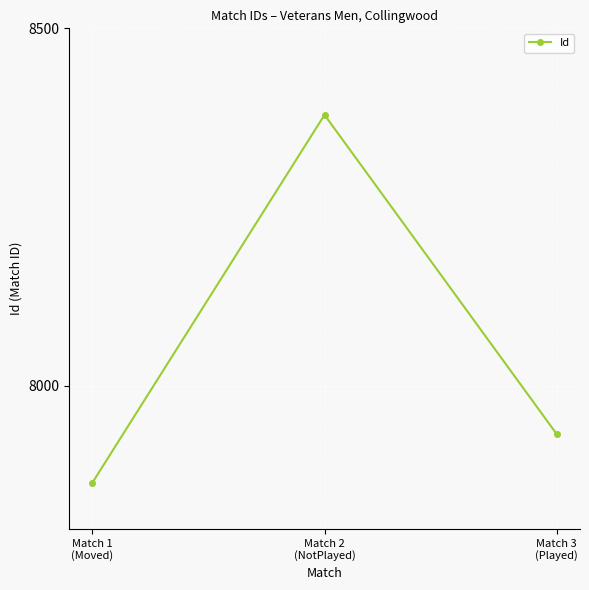

The chart shows a value of 14931 at Match 2
(NotPlayed). True or false?

False